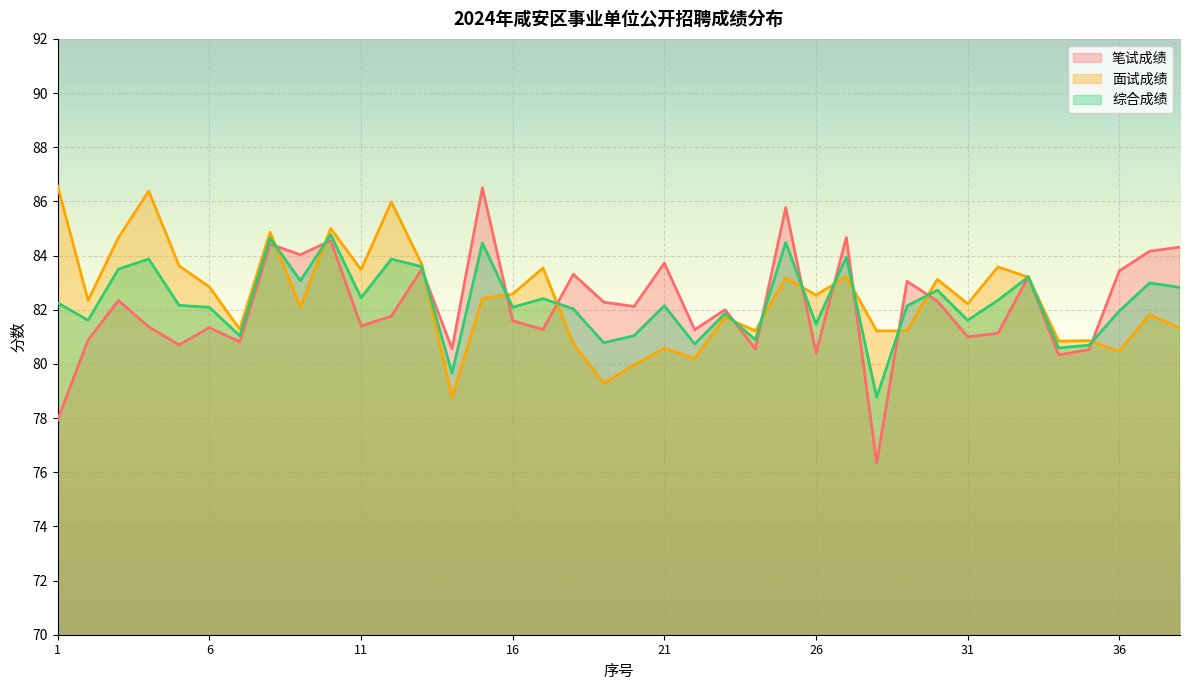

How many values in the 笔试成绩 series are below 82?

19